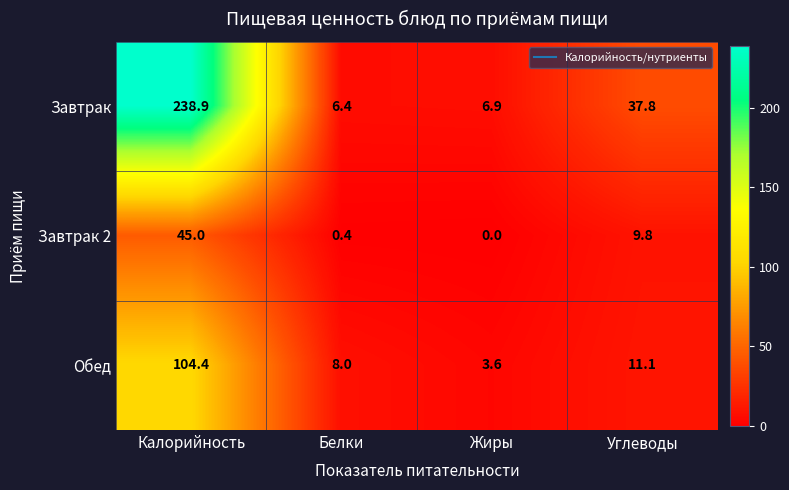

Which series changed the most between Белки and Жиры?

Обед